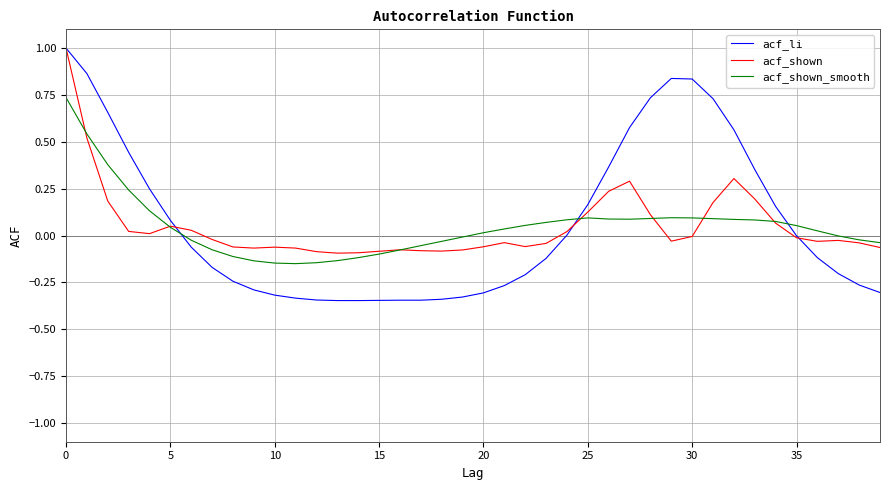

Which series has the largest range (max minus min)?

acf_li